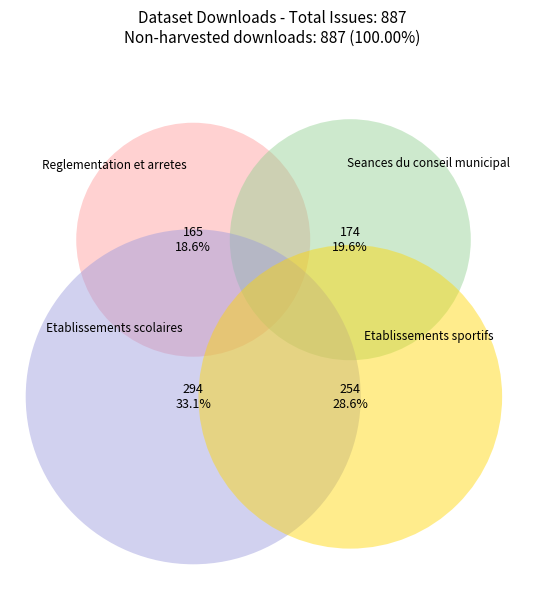

To the nearest percent, what portion does Etablissements scolaires represent?

33%